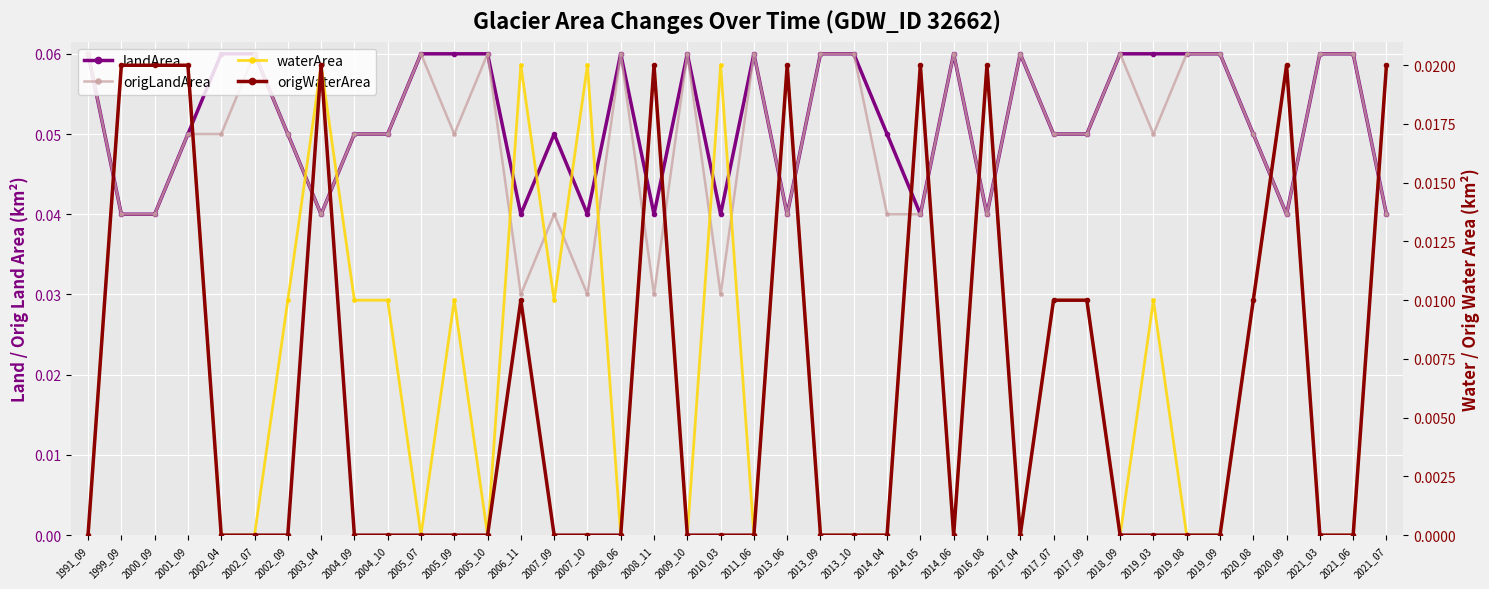

What is the maximum value for origLandArea?

0.1